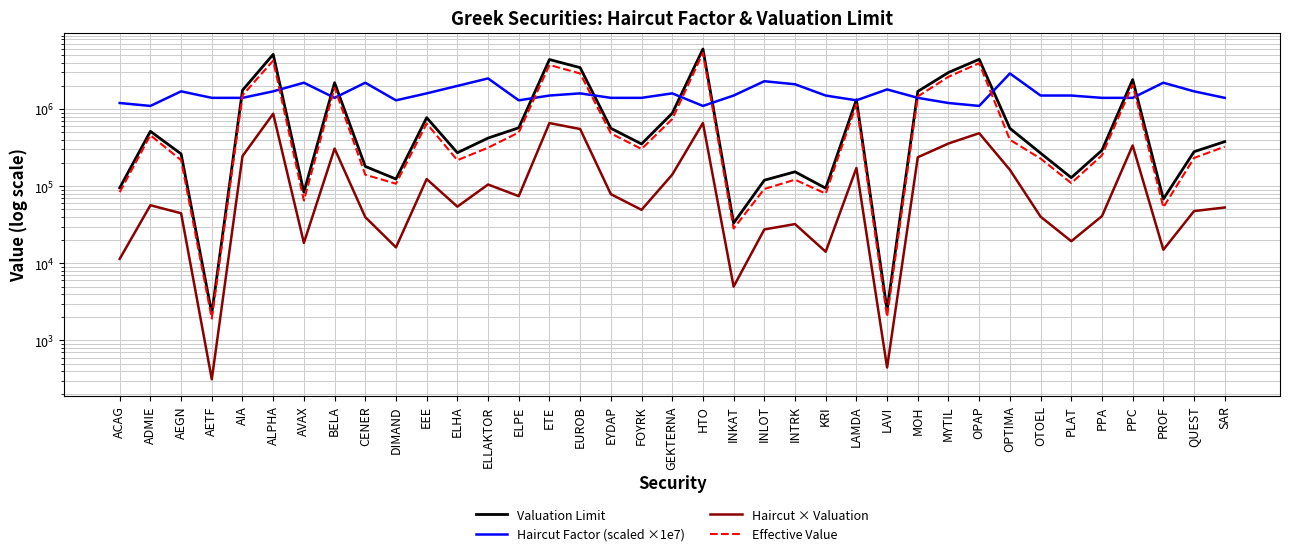

At which label does Haircut × Valuation reach its minimum?

AETF